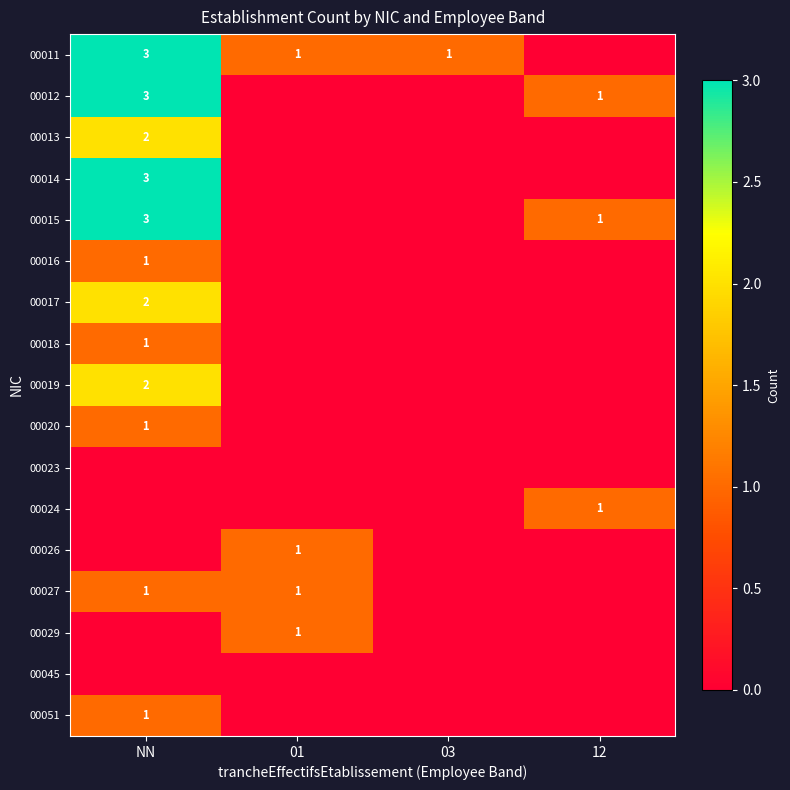

The 00015 series shows 1 at 12. True or false?

True